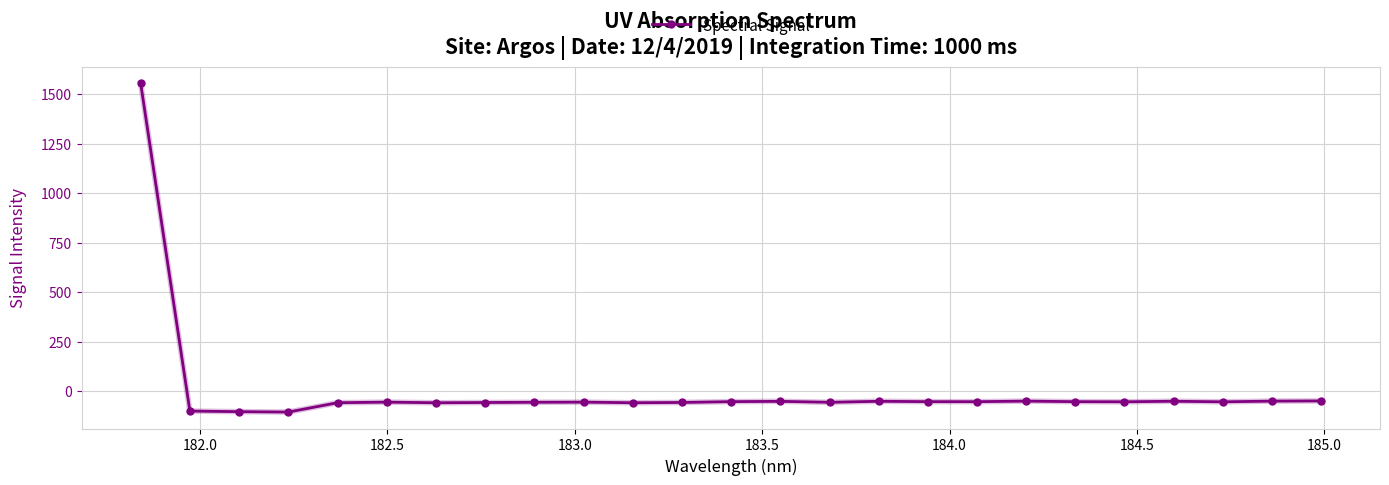

What is the minimum value shown in the chart?

-105.9